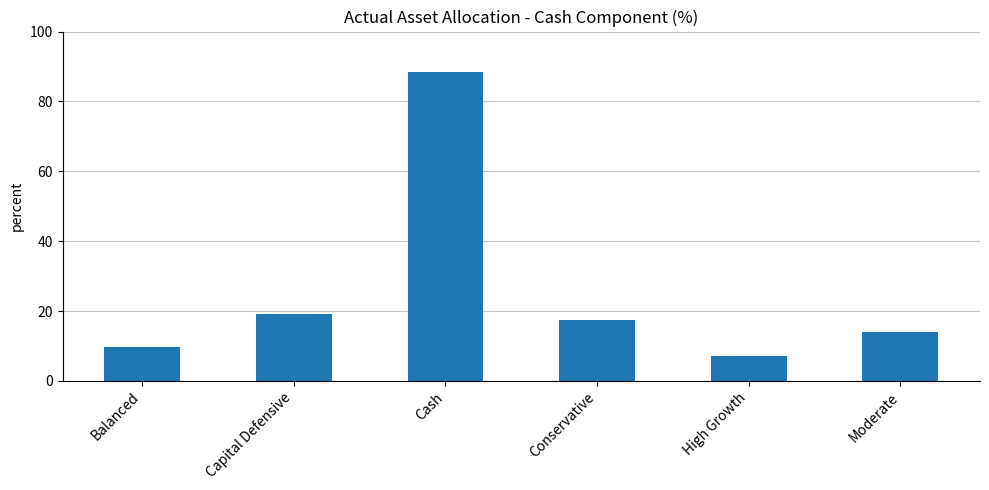

What is the sum of all values?

155.7